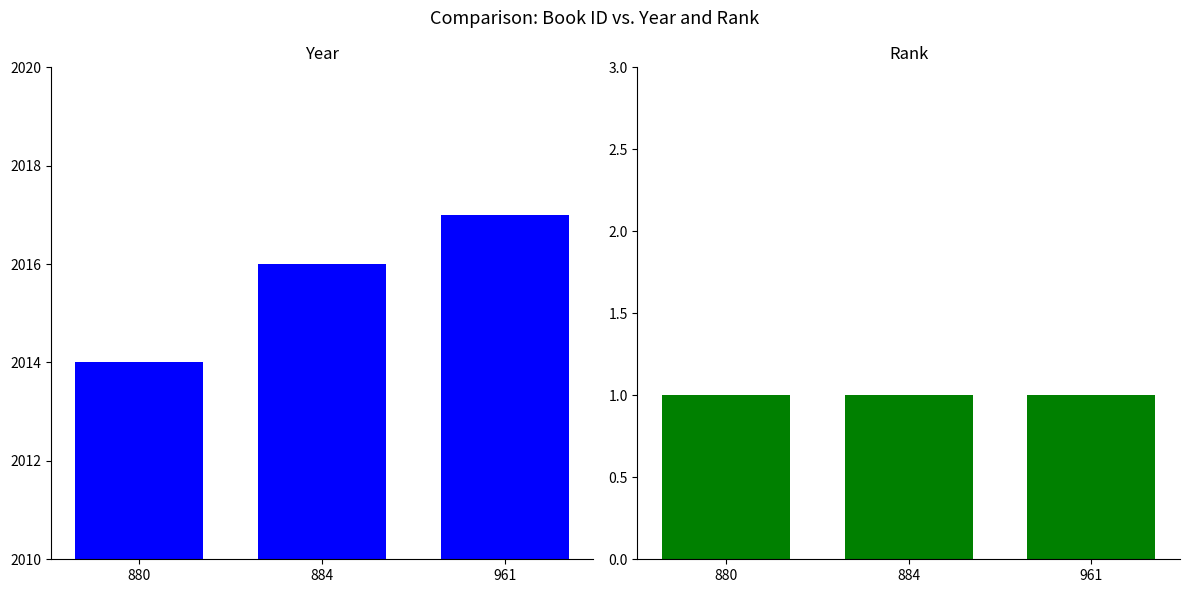

Does the chart contain stacked bars?

No